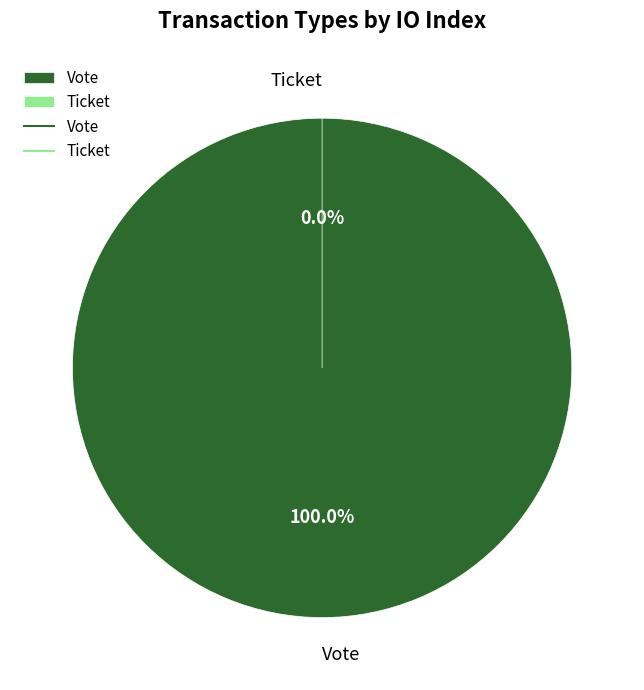

To the nearest percent, what is the difference between the Ticket and Vote slice percentages?

100%